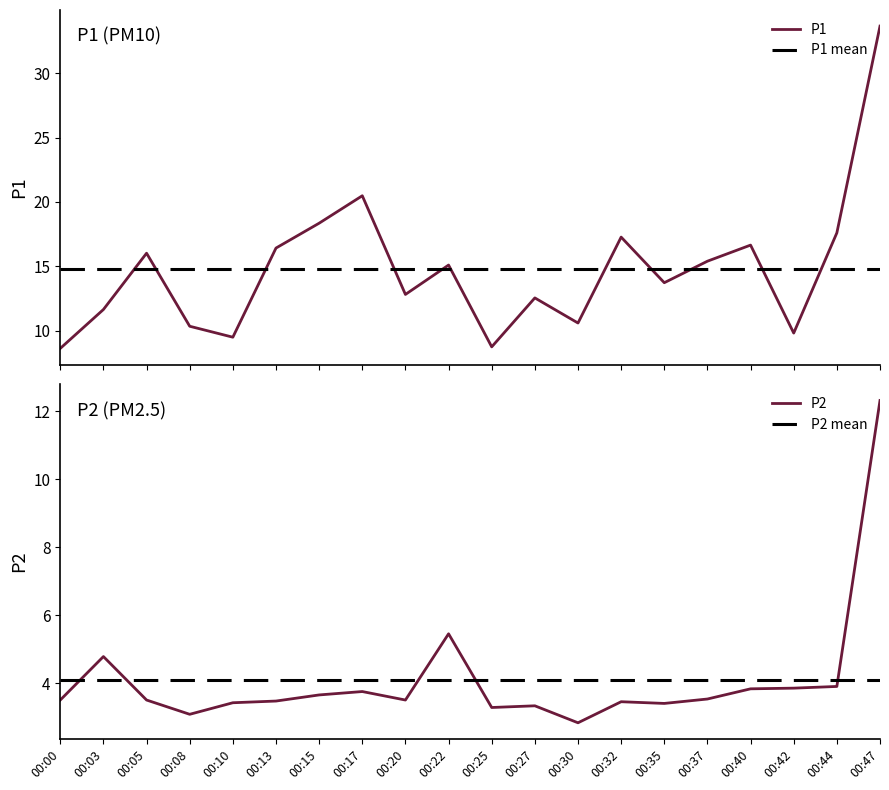

What is the difference between the second highest and minimum values in the P2 series?

2.6